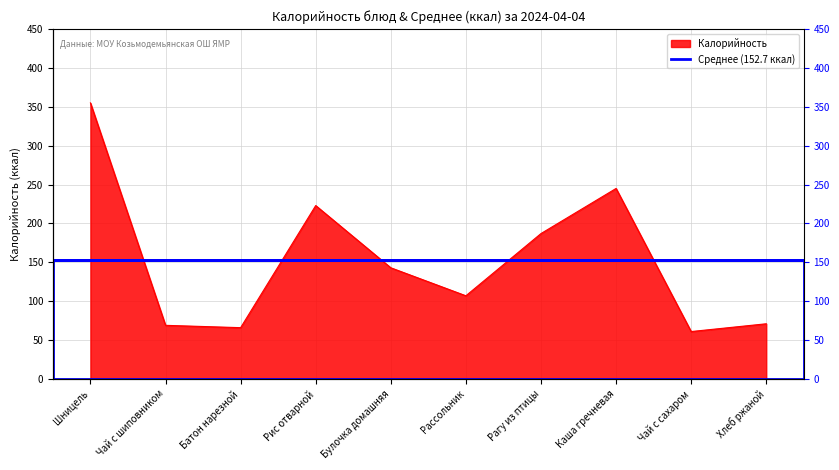

How many lines are shown in the chart?

1